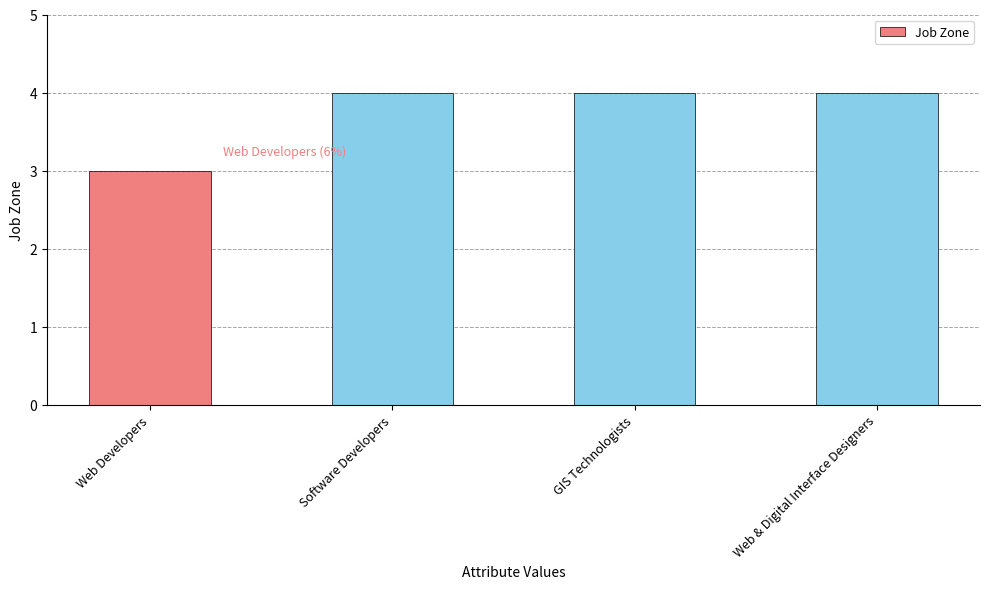

Are the bars horizontal?

No